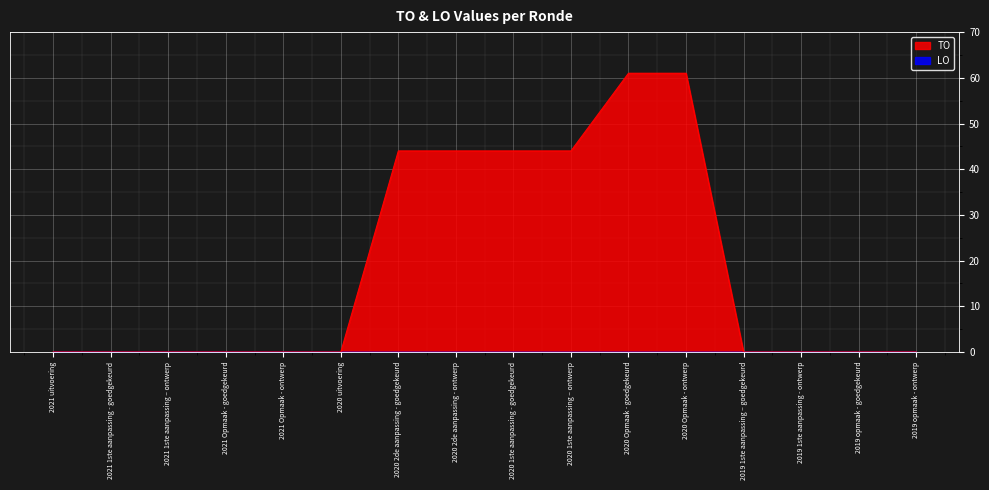

Between 2020 2de aanpassing - goedgekeurd and 2019 opmaak - ontwerp, which is larger?

2020 2de aanpassing - goedgekeurd